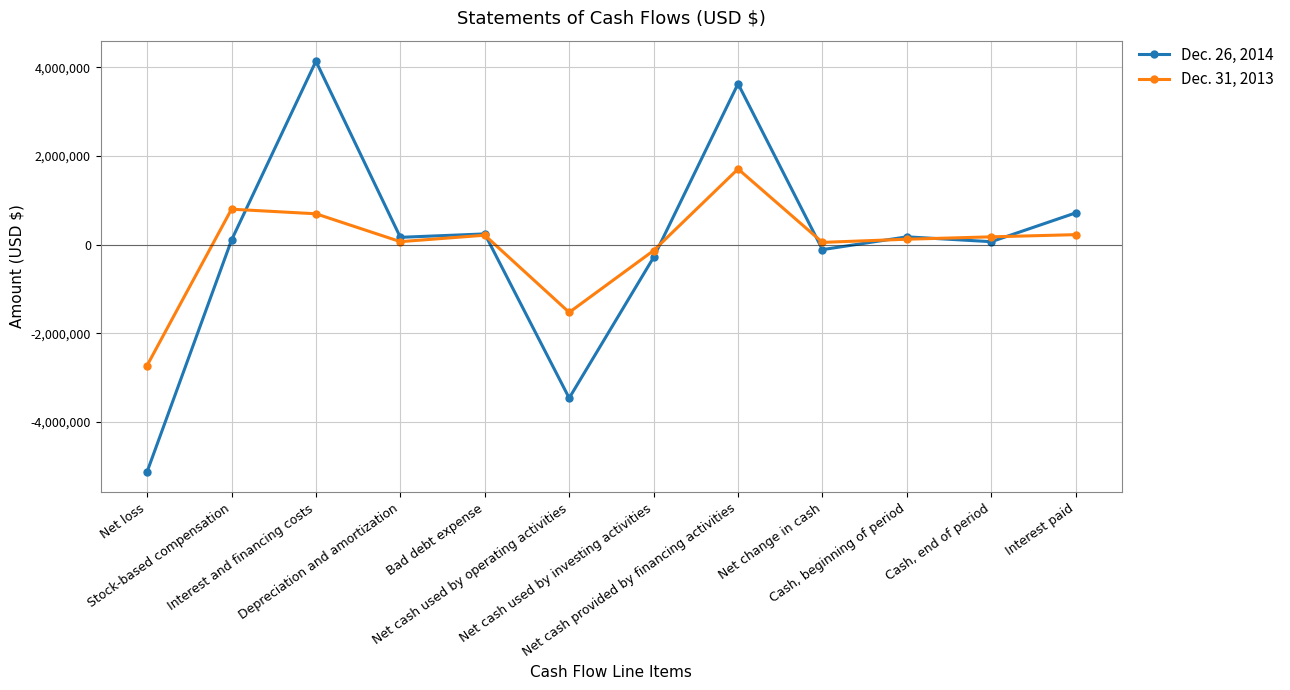

Which series has the widest spread of values?

Dec. 26, 2014